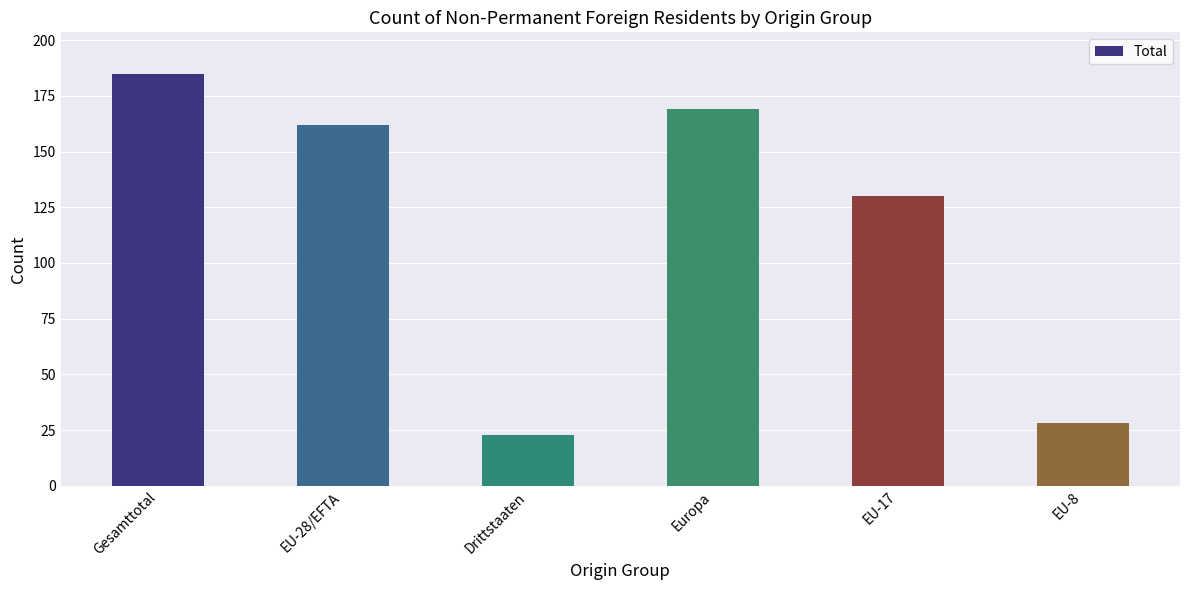

True or false: the data shows 260 at Gesamttotal.

False